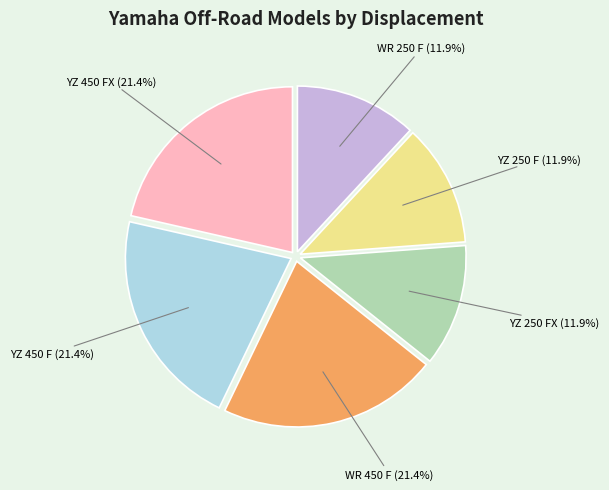

What percentage is NOT represented by YZ 450 FX?

78.6%